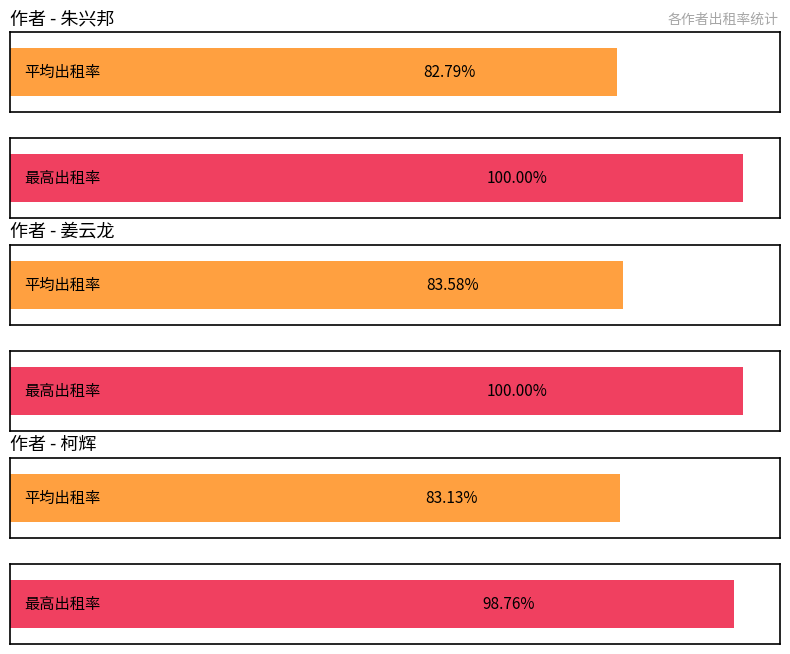

What are all the series names shown in the legend?

平均出租率, 最高出租率